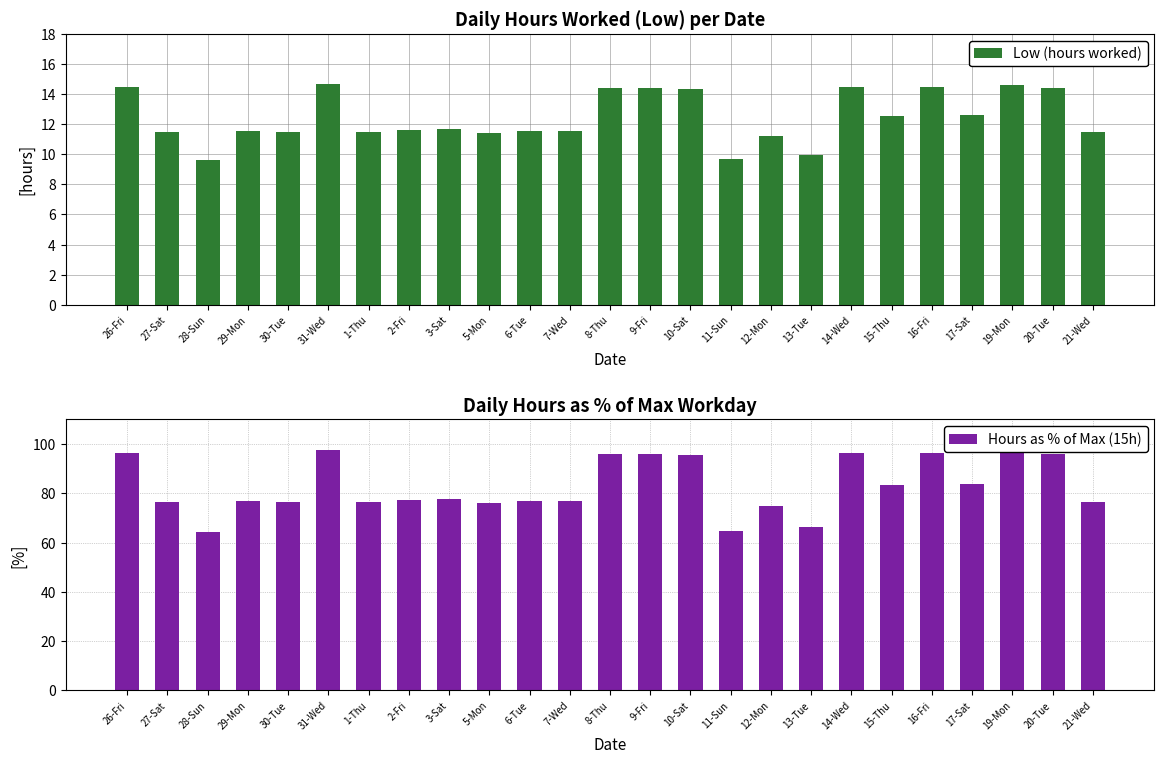

At how many categories does at least one series exceed 37?

25